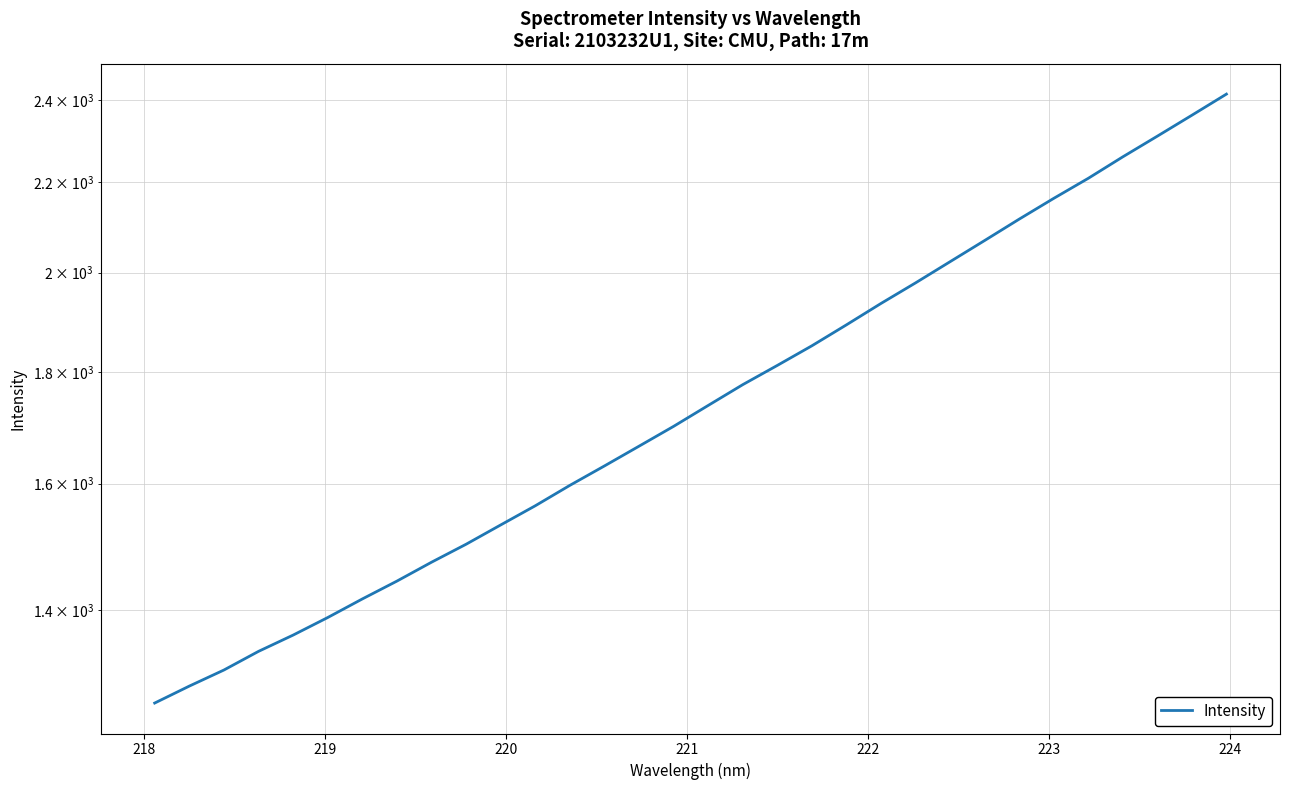

Count the number of data series in this chart.

1